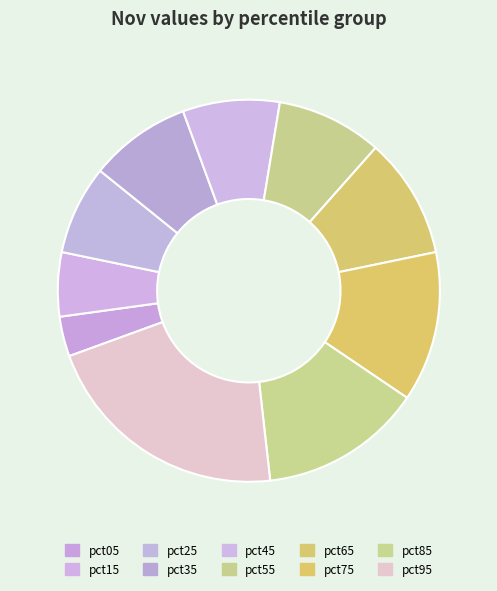

Is the sum of pct05 and pct55 greater than half?

No